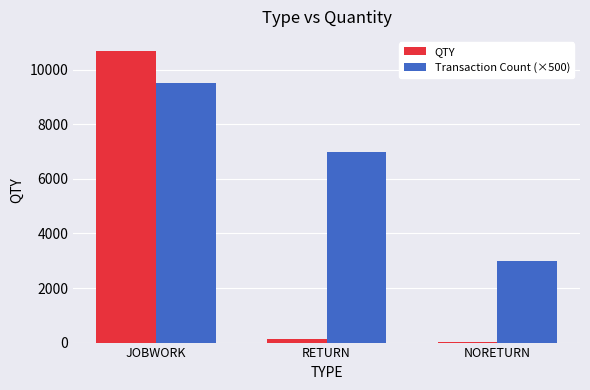

At which category is the sum across all series the highest?

JOBWORK